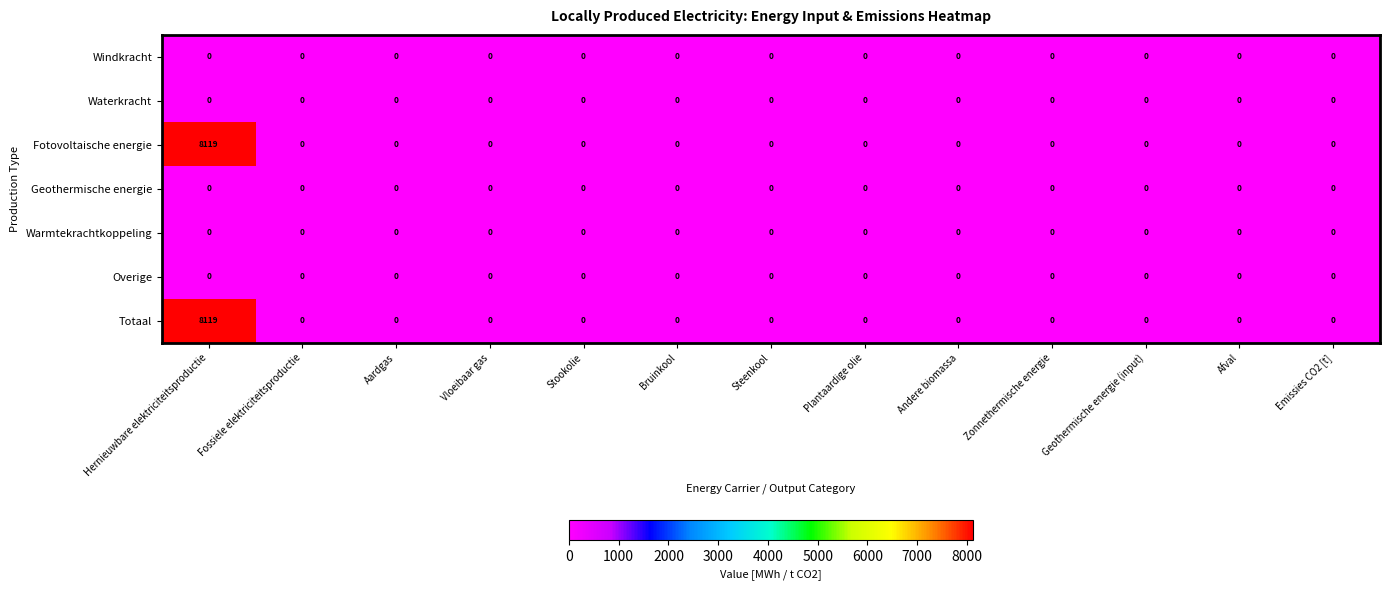

What is the difference between the maximum and second lowest values in the Totaal series?

8119